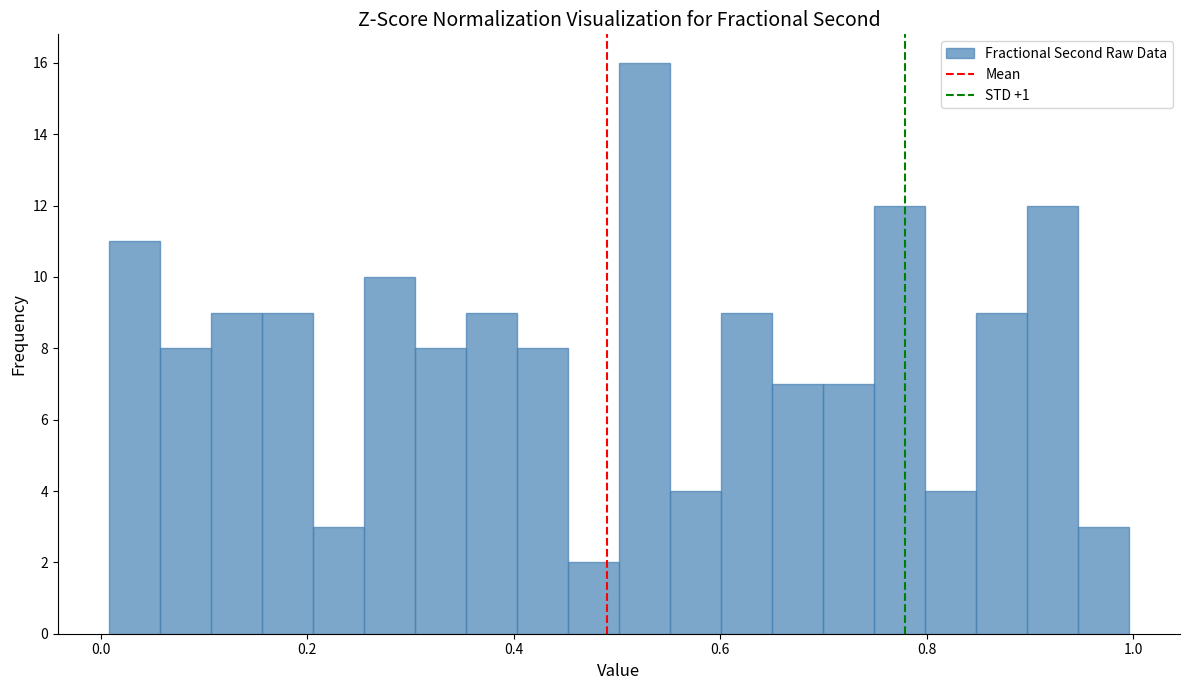

Around what value on the x-axis is the tallest bar? Give the approximate position of its centre, as read against the axis.

0.52